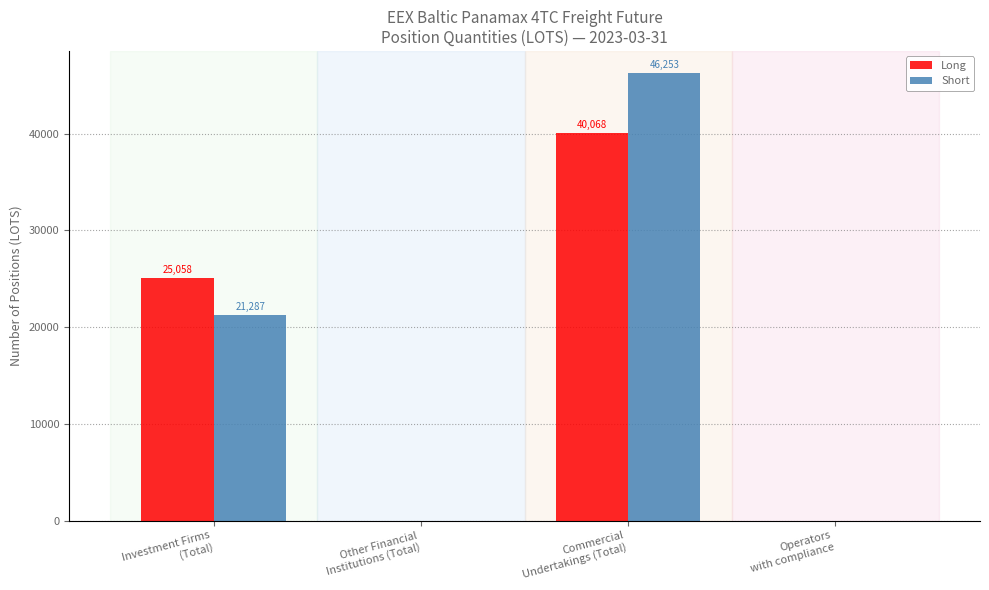

At which category is the sum across all series the highest?

Commercial
Undertakings (Total)